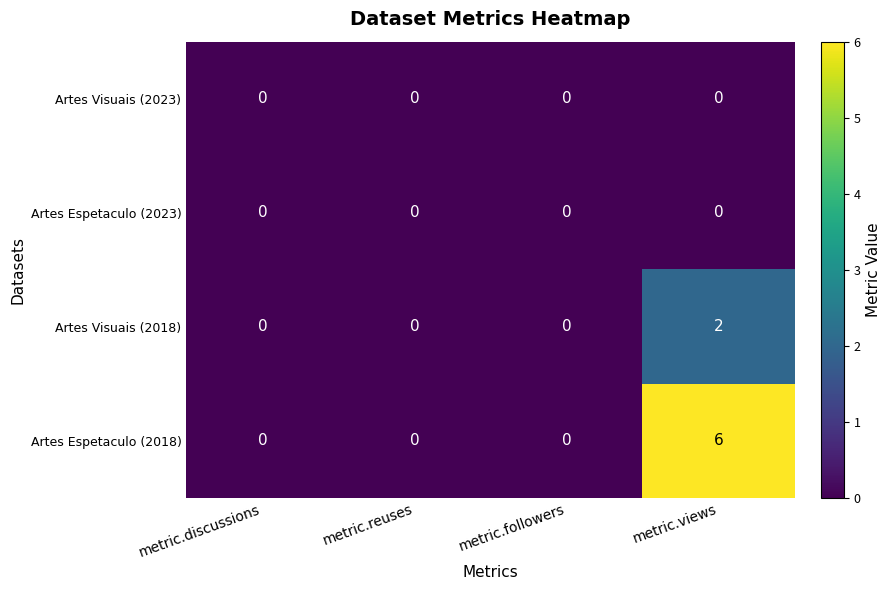

What is the maximum value shown in the chart?

6